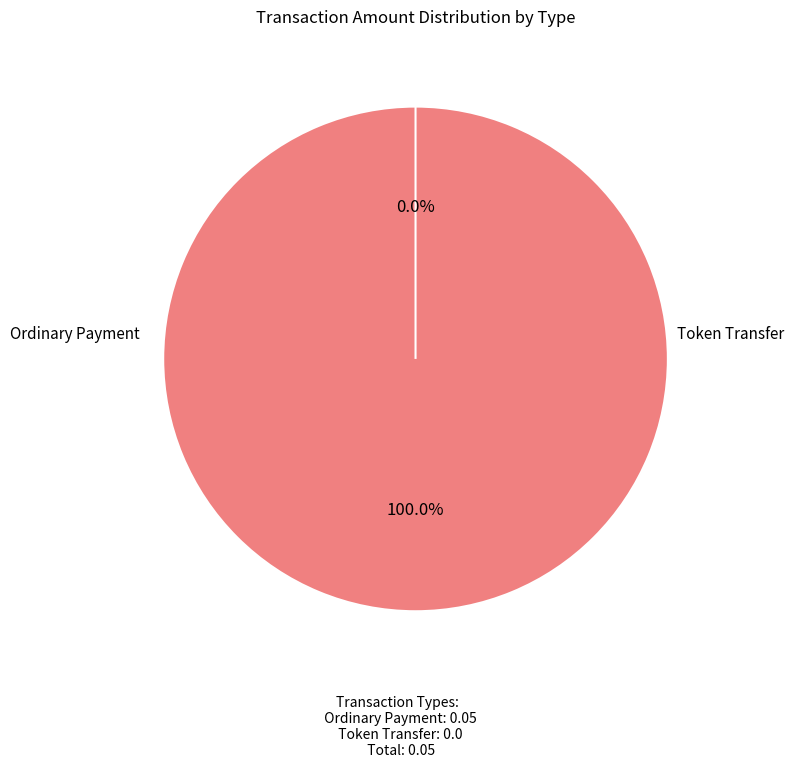

Which category has the biggest portion of the pie?

Ordinary Payment (817166)